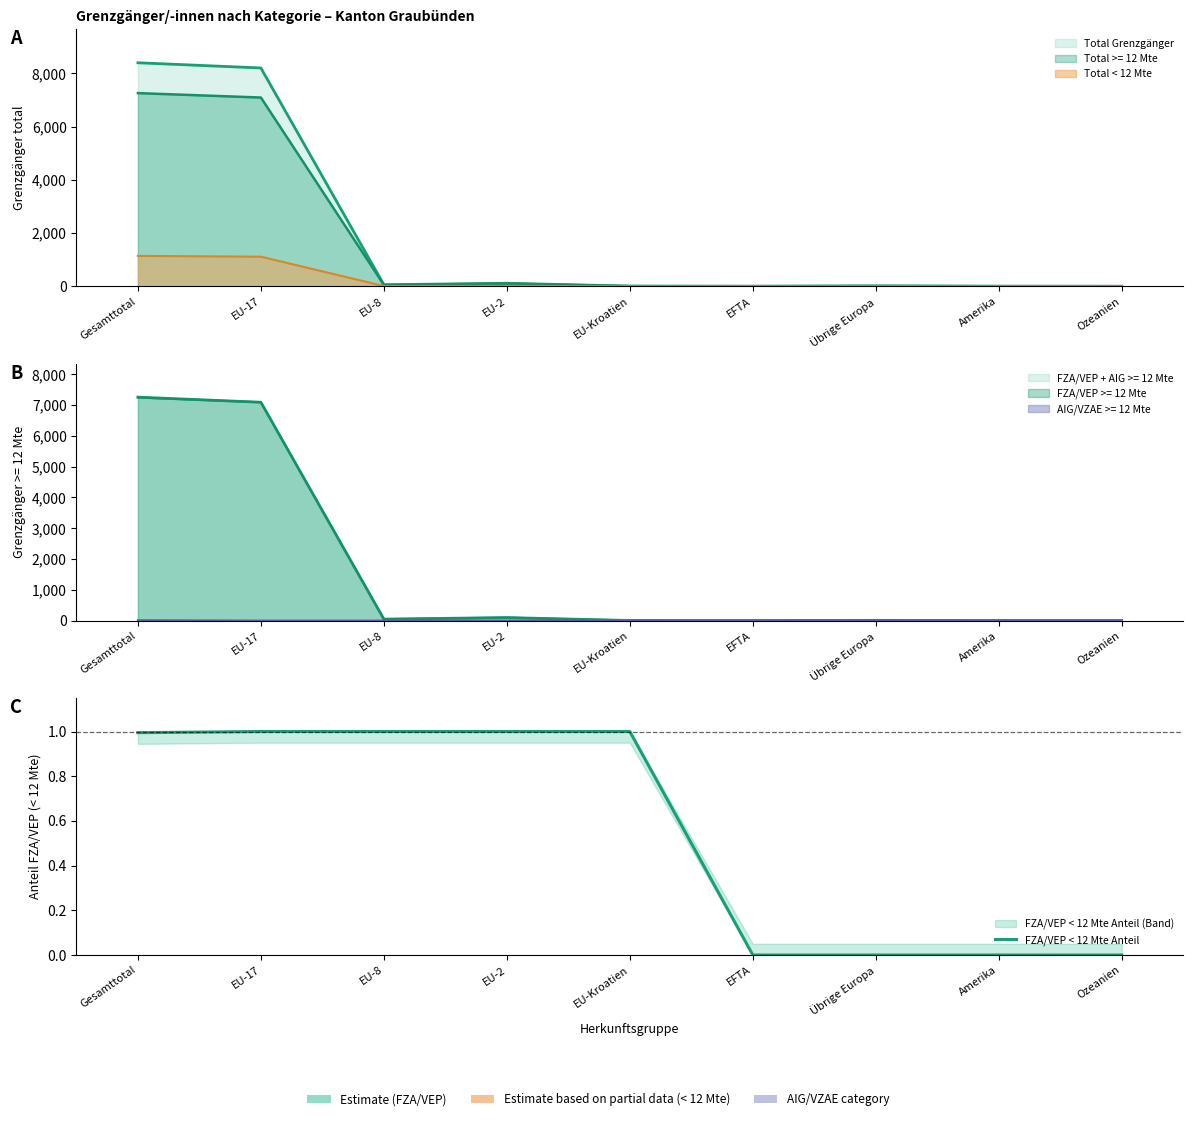

The chart shows a value of 1.0 at Gesamttotal. True or false?

True